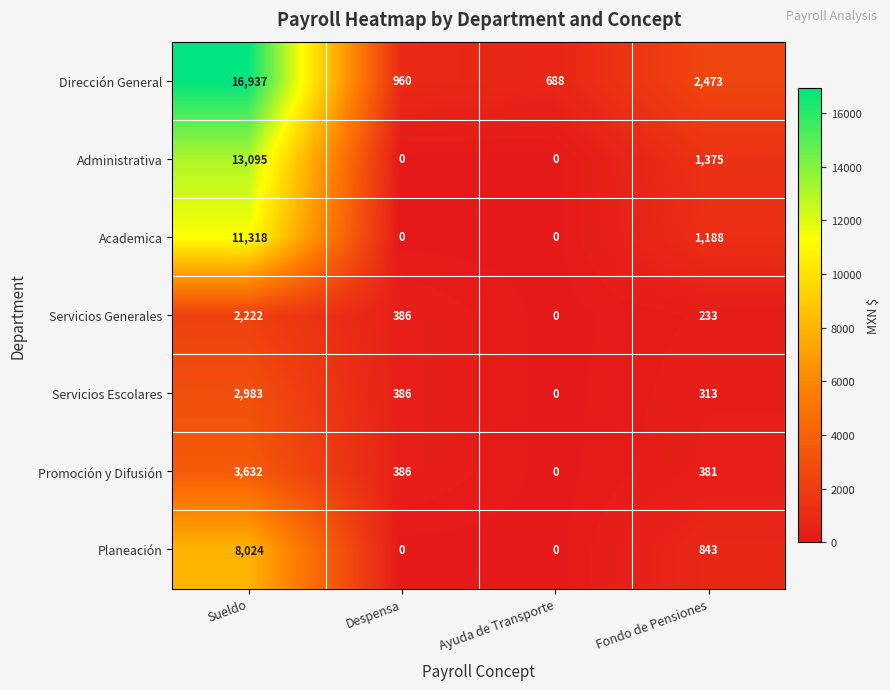

What is the spread (max minus min) of values at Sueldo?

14715